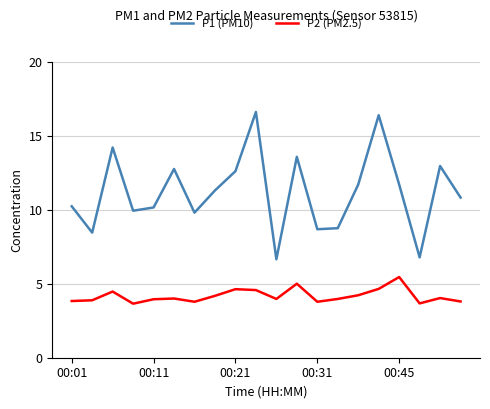

What is the maximum value for P1 (PM10)?

16.6